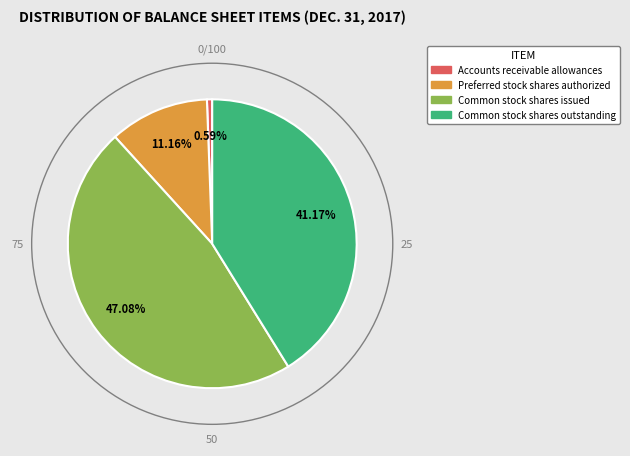

To the nearest percent, what portion does Common stock shares issued represent?

47%